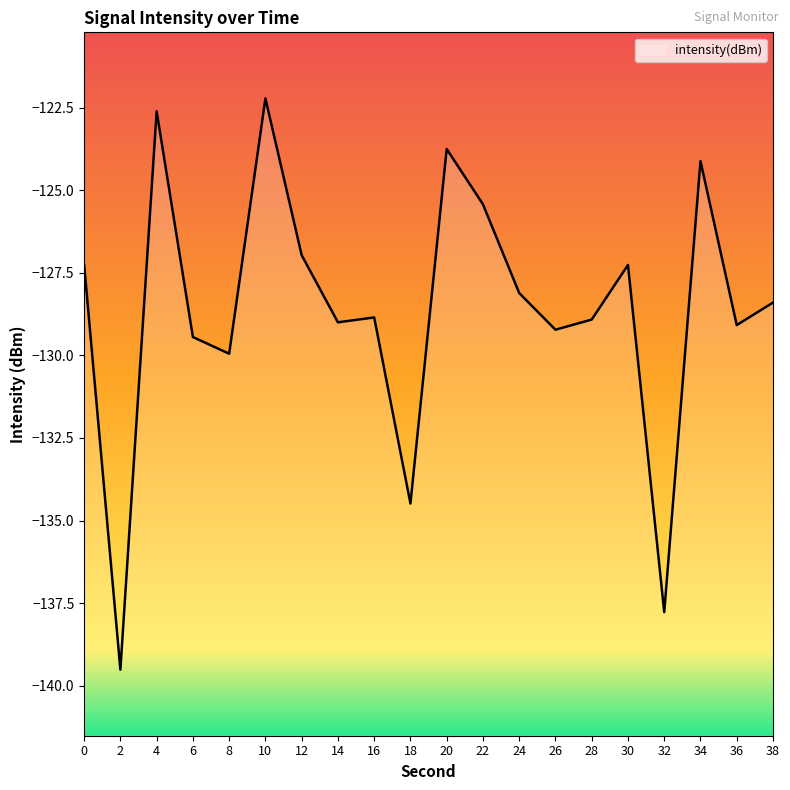

What is the change in value from 0 to 10?

+5.0